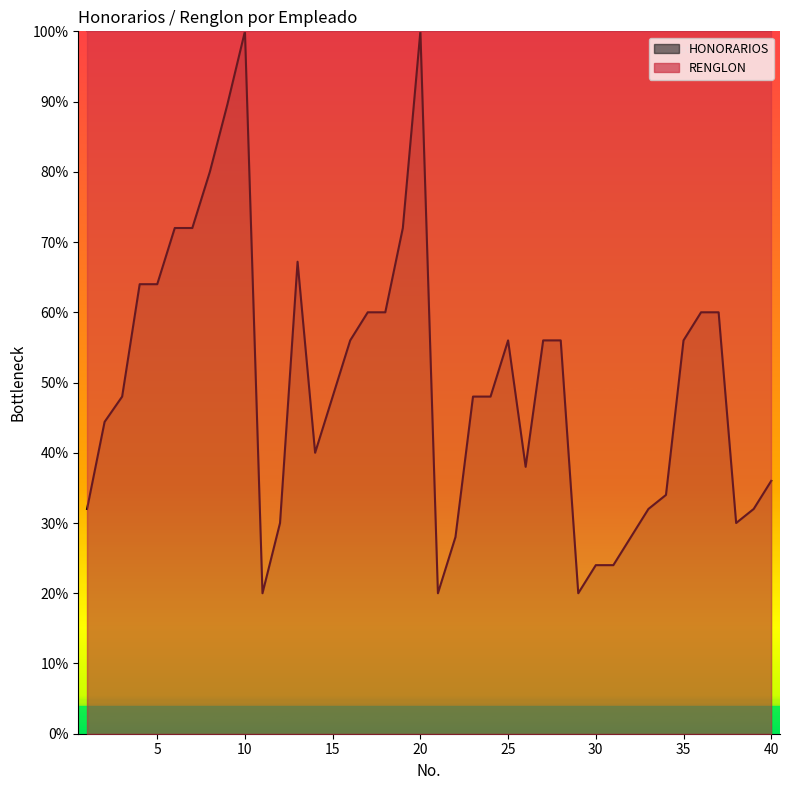

At which category does the data reach its first local valley?

11